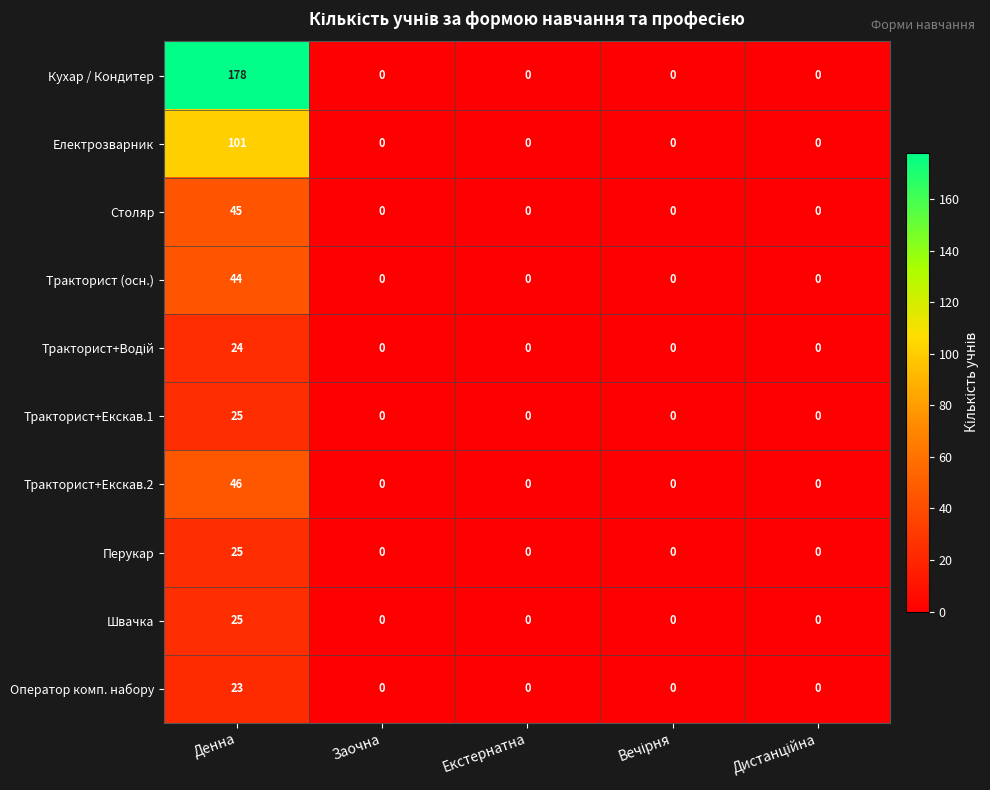

The Тракторист (осн.) series shows 20 at Заочна. True or false?

False